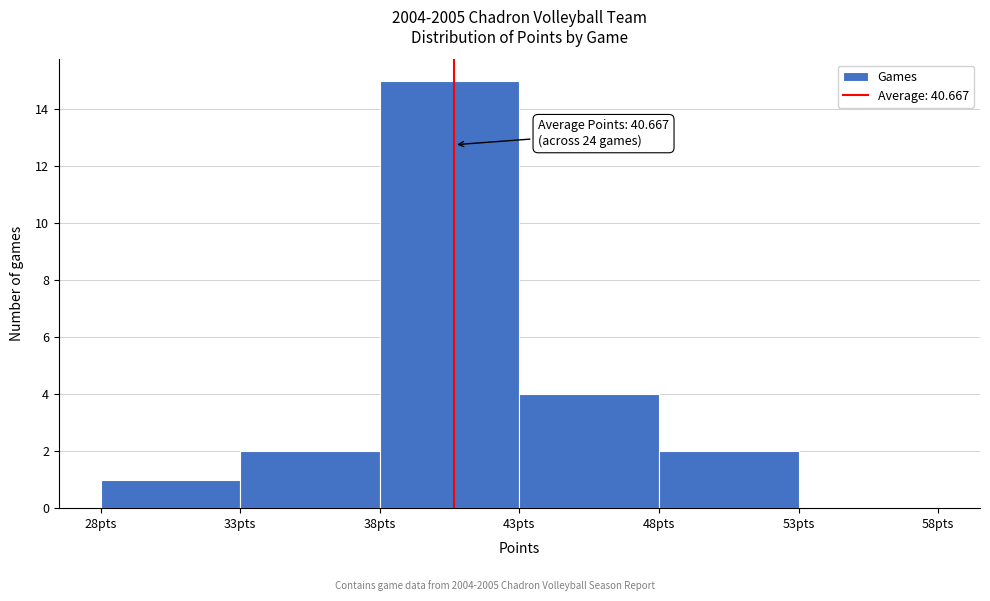

Which range on the x-axis has the tallest bar?

38 to 43